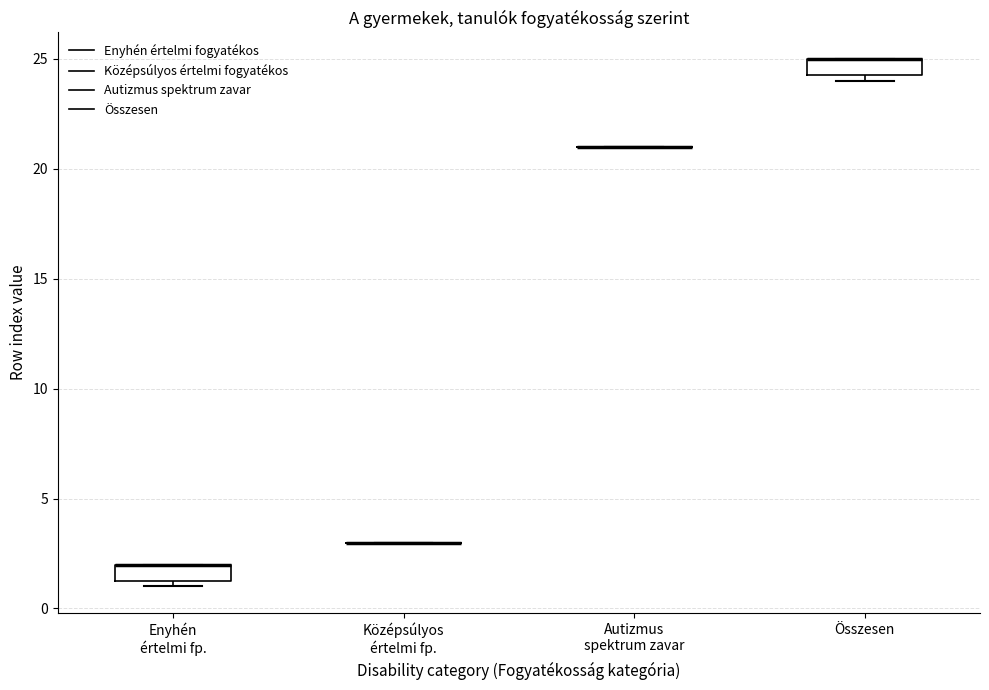

Reading left to right, read every box against the y-axis: the position of its median line, the range the box covers, and the ends of its whiskers. The values are not printed on the chart, so give them approximately, as read against the axis.

Enyhén értelmi fp.: median 2.0 (drawn on the box's upper edge), box 1.5 to 2.0, whiskers 1.0 to 2.0
Középsúlyos értelmi fp.: box collapsed to a line at 3.0, whiskers 3.0 to 3.0
Autizmus spektrum zavar: box collapsed to a line at 21.0, whiskers 21.0 to 21.0
Összesen: median 25.0 (drawn on the box's upper edge), box 24.5 to 25.0, whiskers 24.0 to 25.0